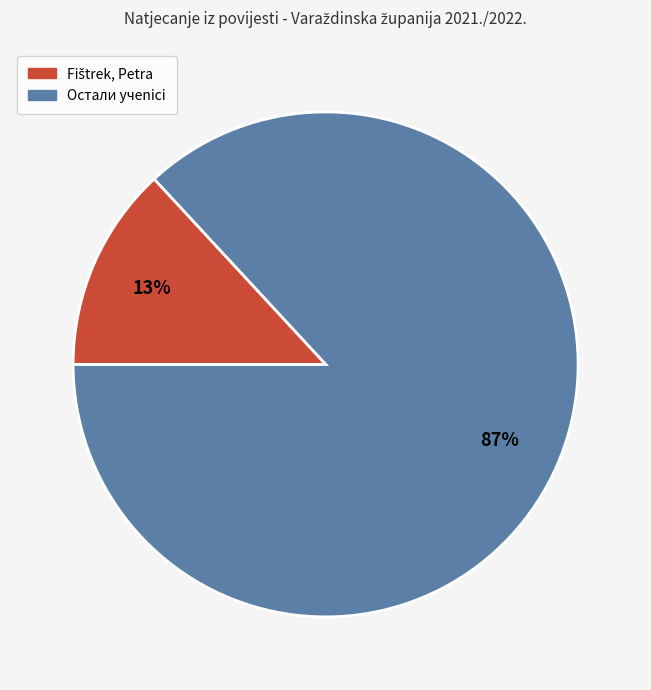

Does any single category account for the majority?

Yes